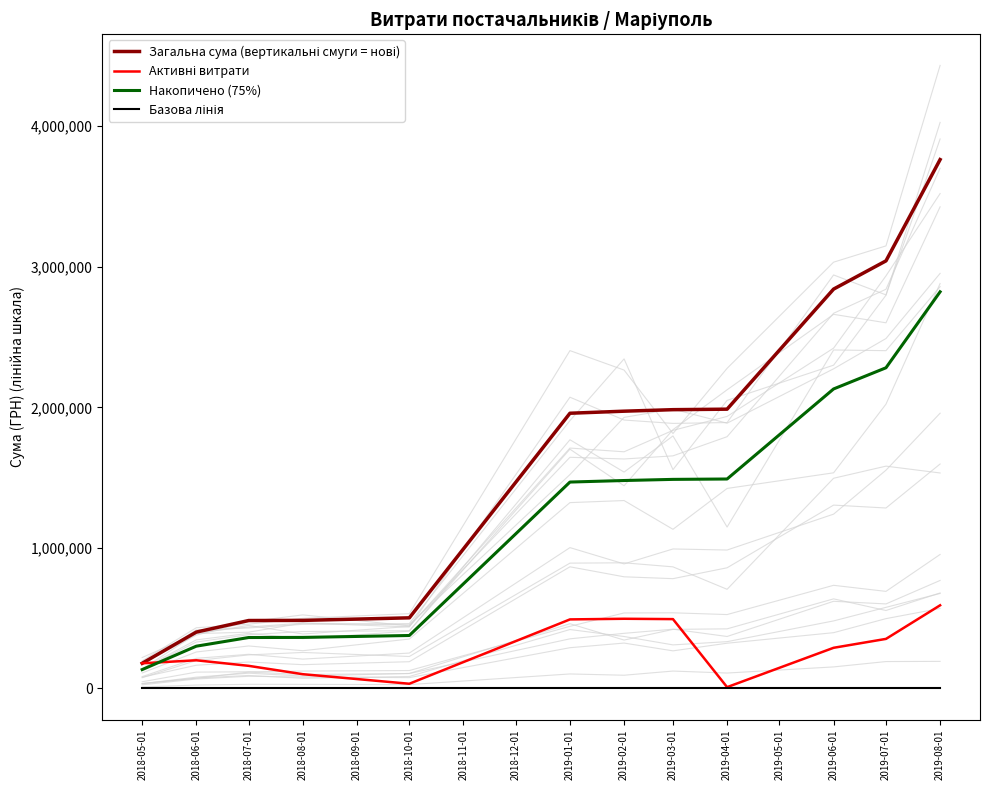

What is the minimum value for Накопичено (75%)?

134542.8